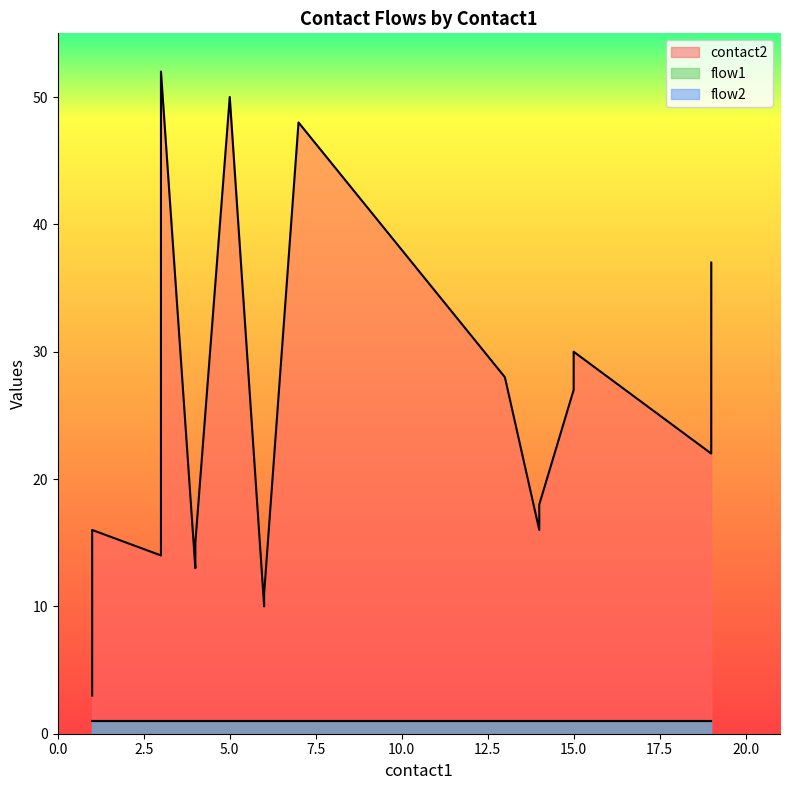

Is the value of flow2 at 19 greater than the value of flow1 at 13?

No